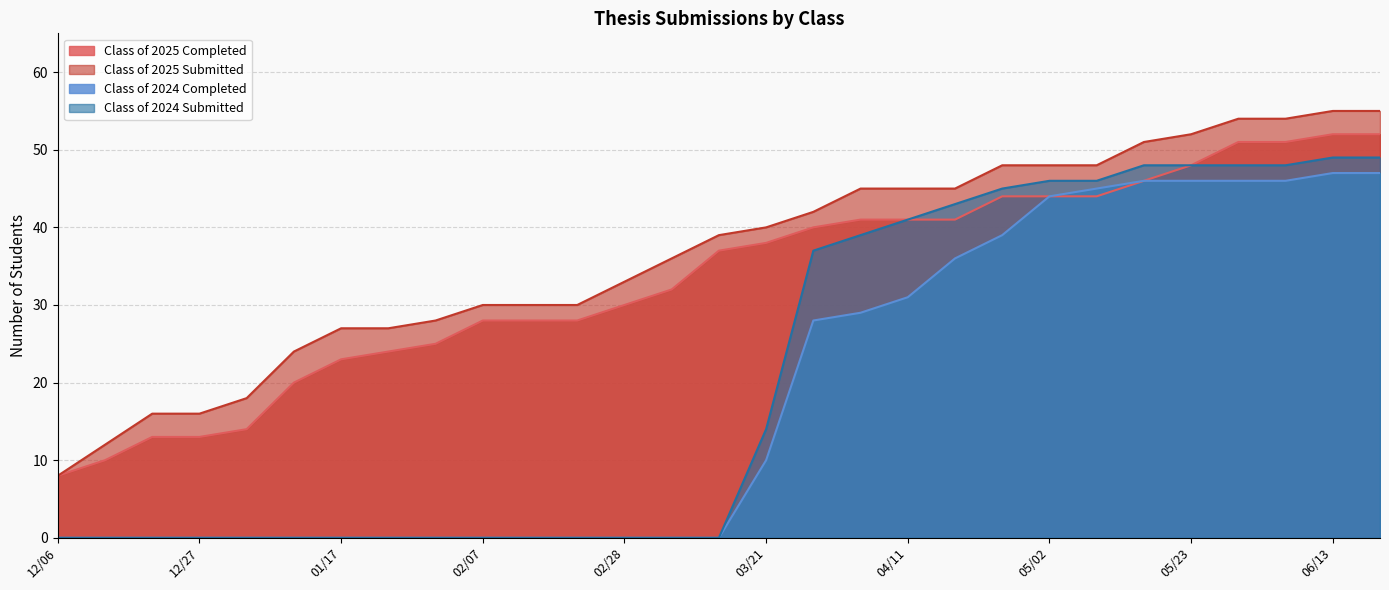

How many lines are shown in the chart?

4